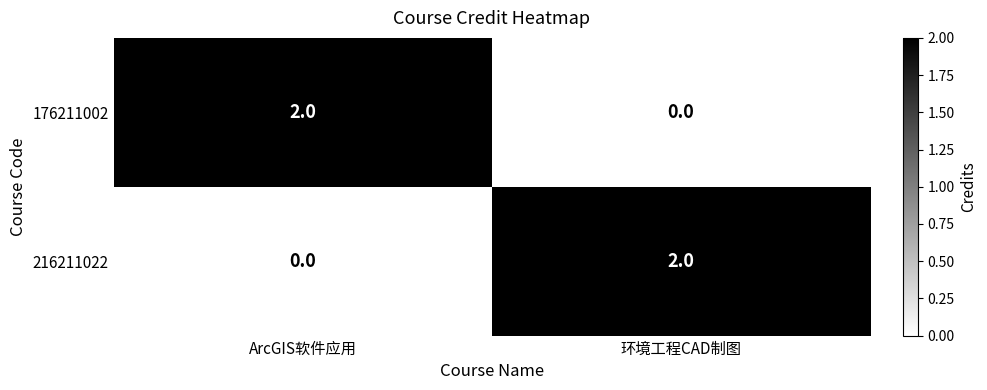

What is the spread (max minus min) of values at ArcGIS软件应用?

2